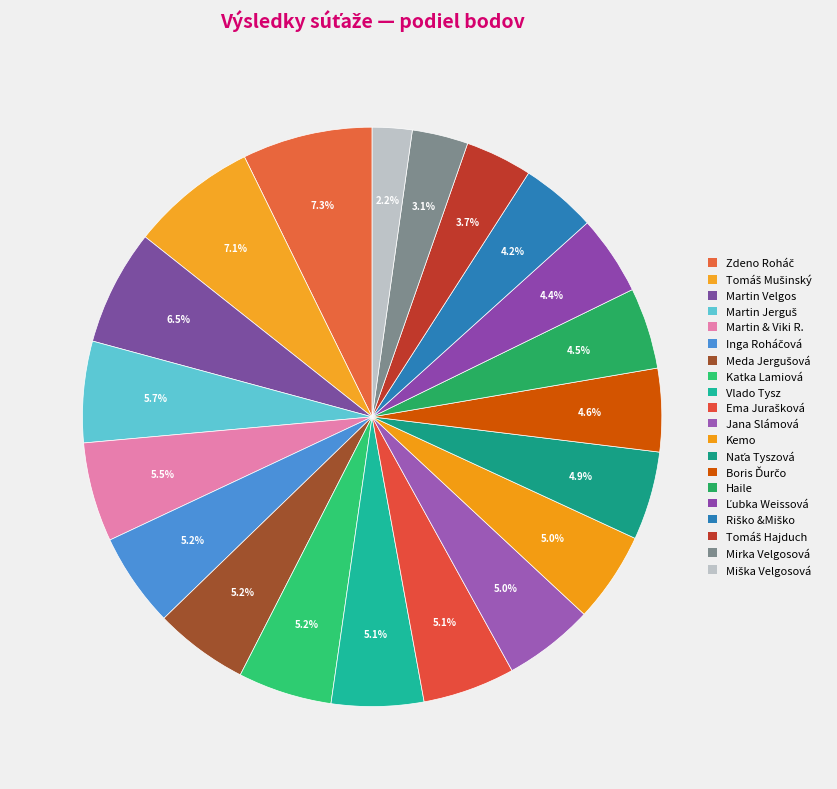

To the nearest percent, what is the average slice percentage?

5%